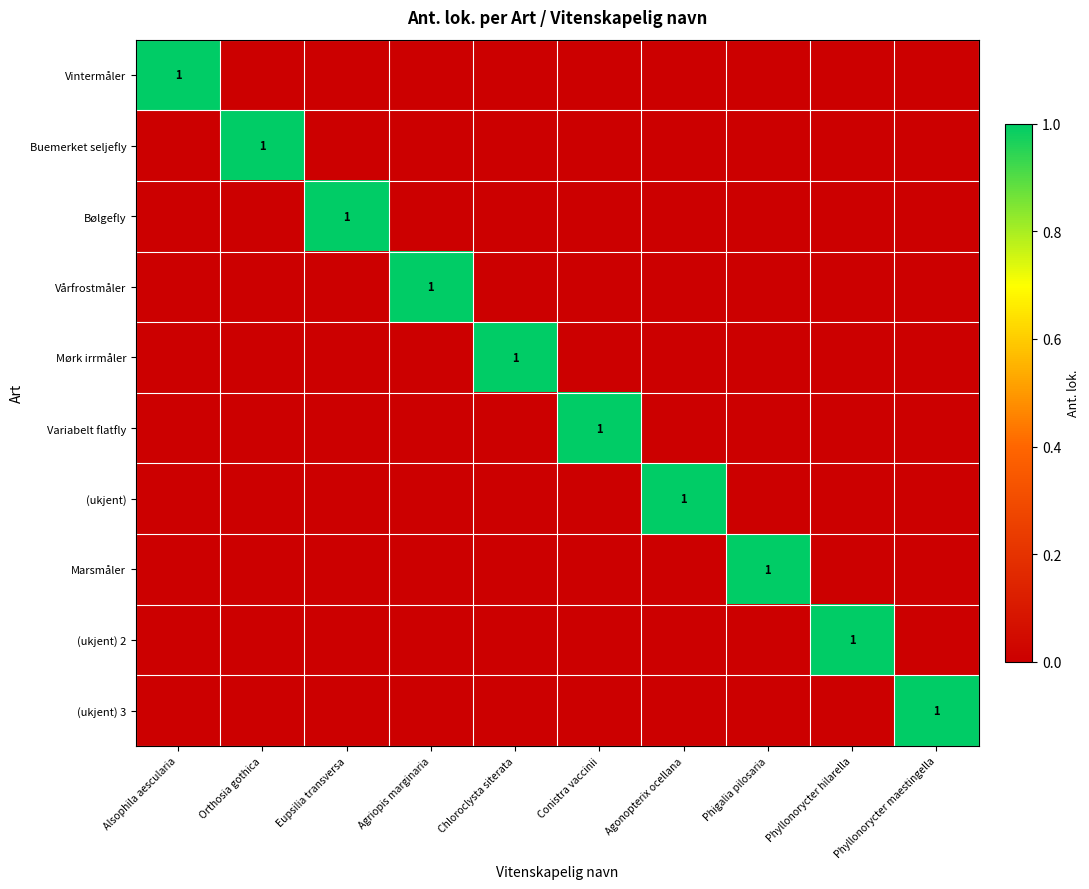

The value of (ukjent) 2 at Phyllonorycter hilarella is 1. True or false?

True